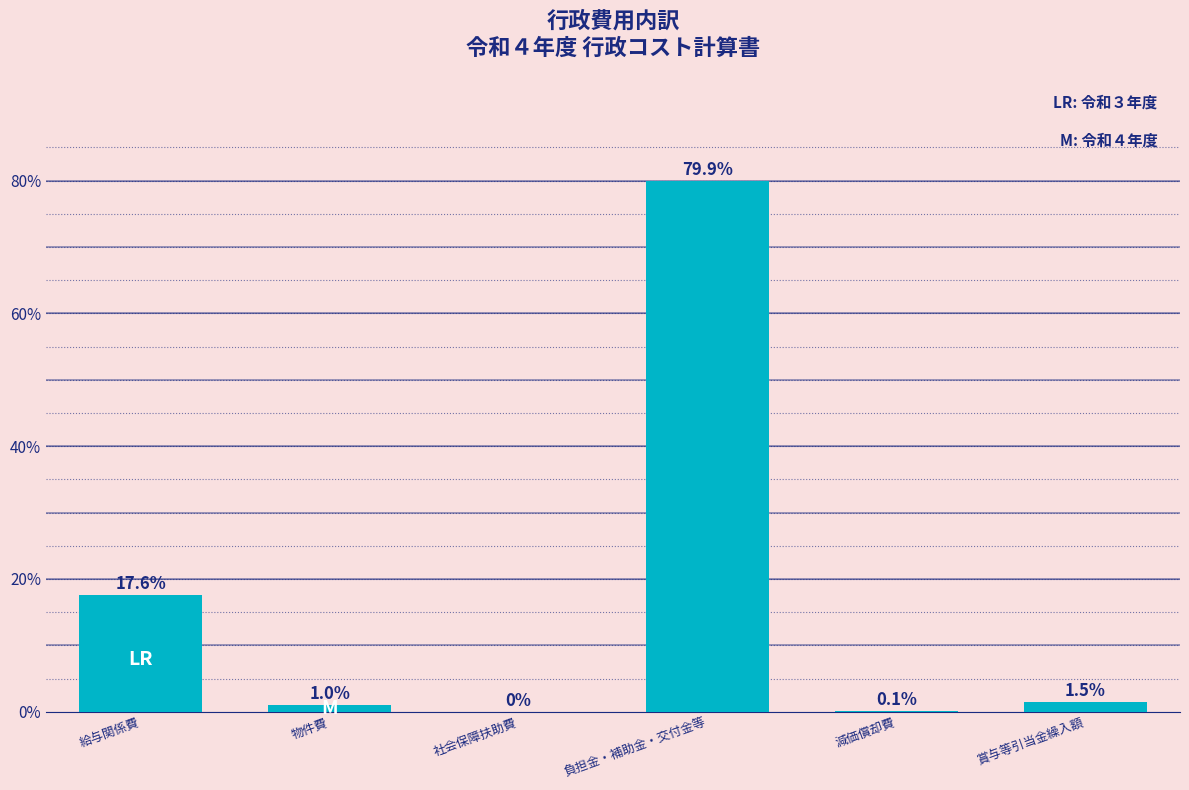

Which has a higher value, 給与関係費 or 賞与等引当金繰入額?

給与関係費